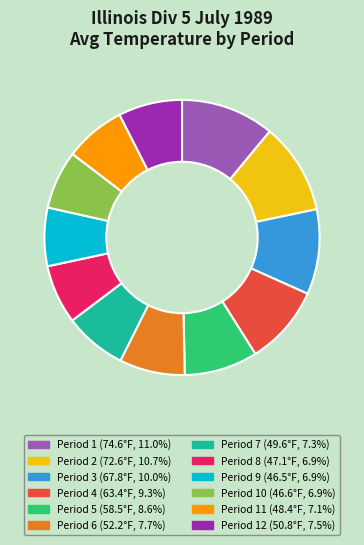

Is there a majority slice in this chart?

No